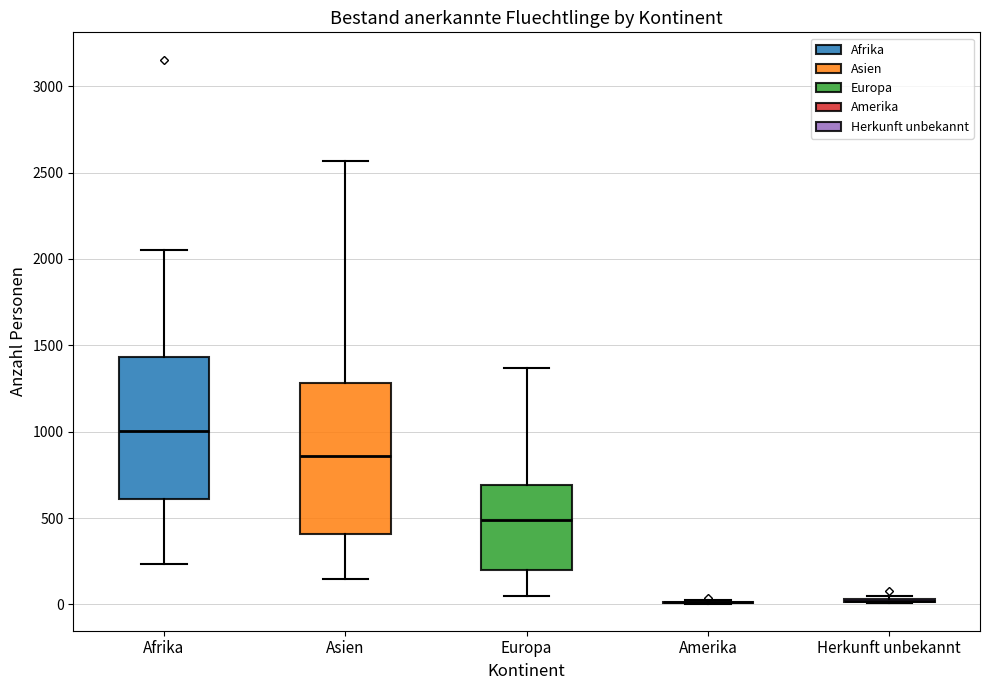

Reading left to right, read every box against the y-axis: the position of its median line, the range the box covers, and the ends of its whiskers. The values are not printed on the chart, so give them approximately, as read against the axis.

Afrika: median 1000, box 600 to 1450, whiskers 250 to 2050
Asien: median 850, box 400 to 1300, whiskers 150 to 2550
Europa: median 500, box 200 to 700, whiskers 50 to 1350
Amerika: box collapsed to a line at 0, whiskers 0 to 0
Herkunft unbekannt: box collapsed to a line at 0, whiskers 0 to 50